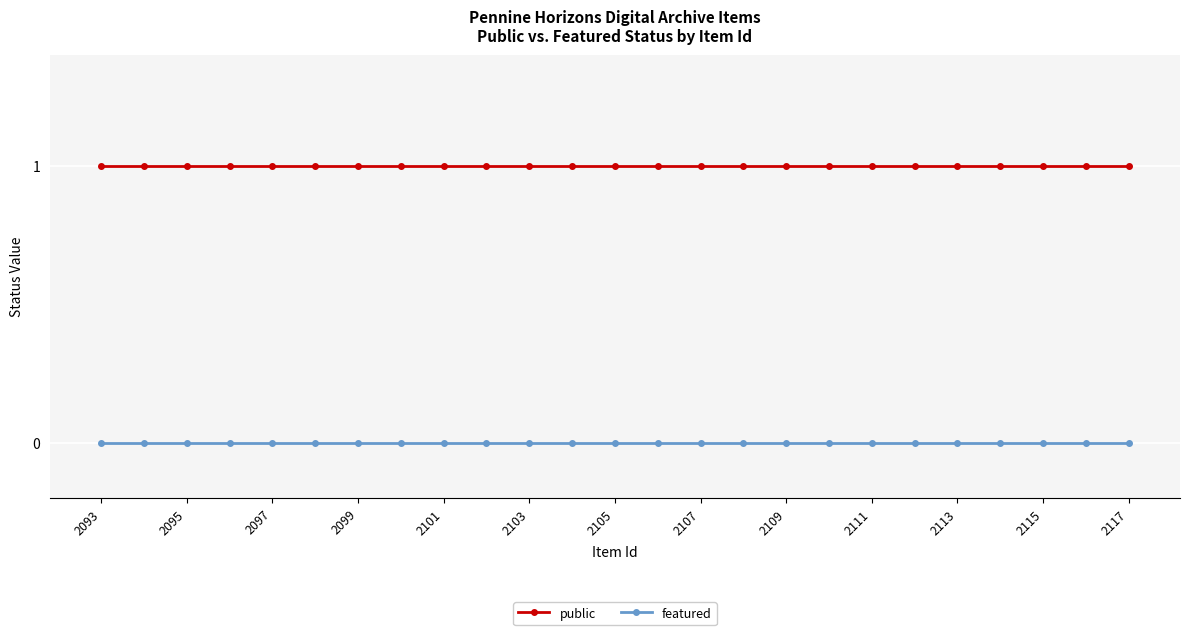

What is the sum of all public values?

25